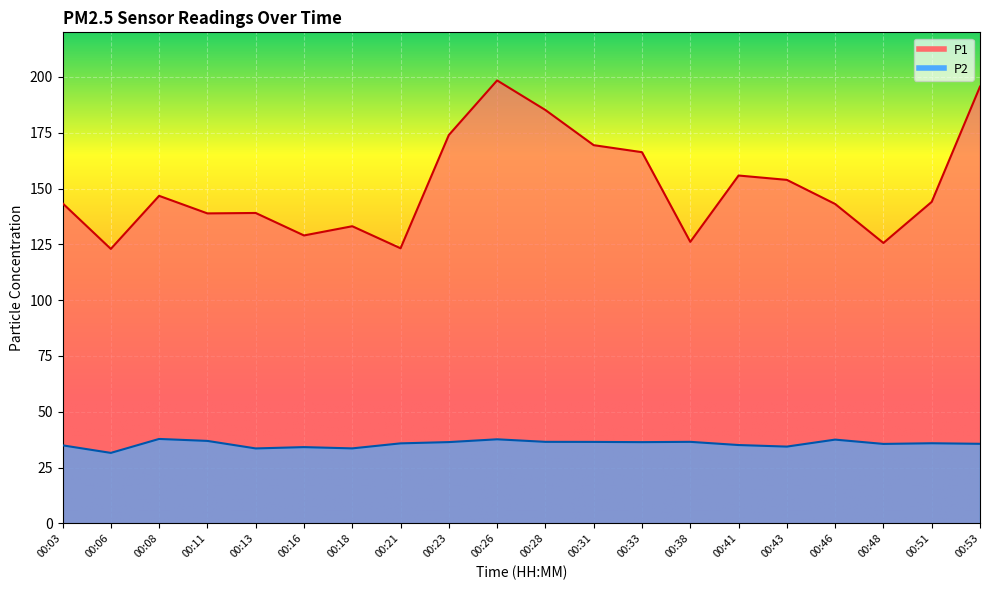

Between 00:08 and 00:46, which is larger?

00:08